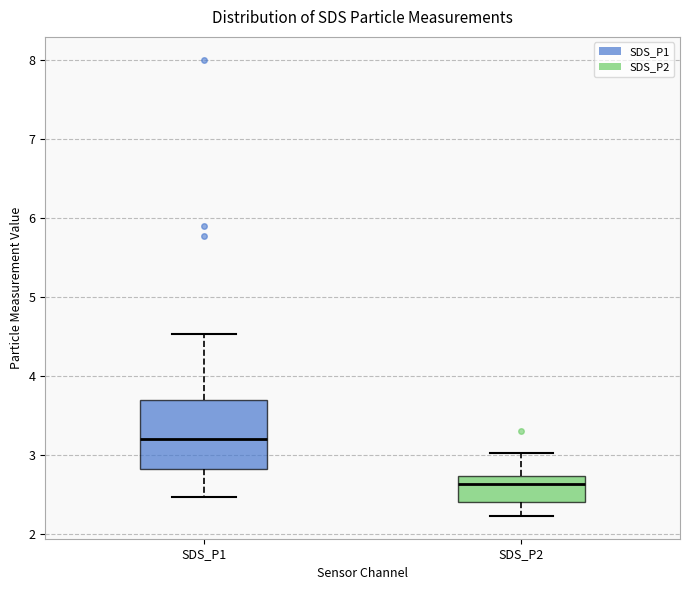

Reading left to right, transcribe this box plot: for each box, give where its median line is, the range the box spans, and where its two whiskers end, as read against the y-axis. The values are not printed on the chart, so give them approximately, as read against the axis.

SDS_P1: median 3.2, box 2.8 to 3.7, whiskers 2.5 to 4.5
SDS_P2: median 2.6, box 2.4 to 2.7, whiskers 2.2 to 3.0